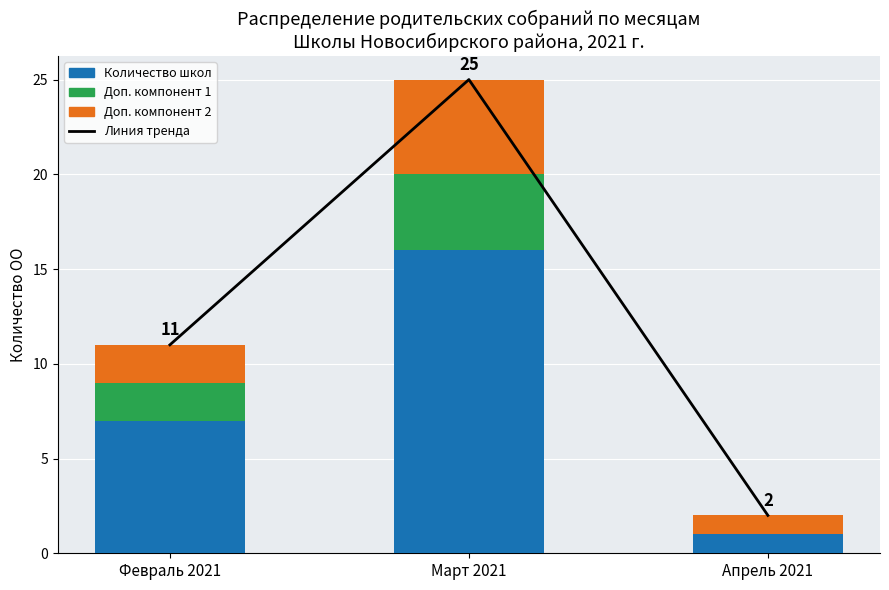

What is the label of the 1st bar from the left?

Февраль 2021